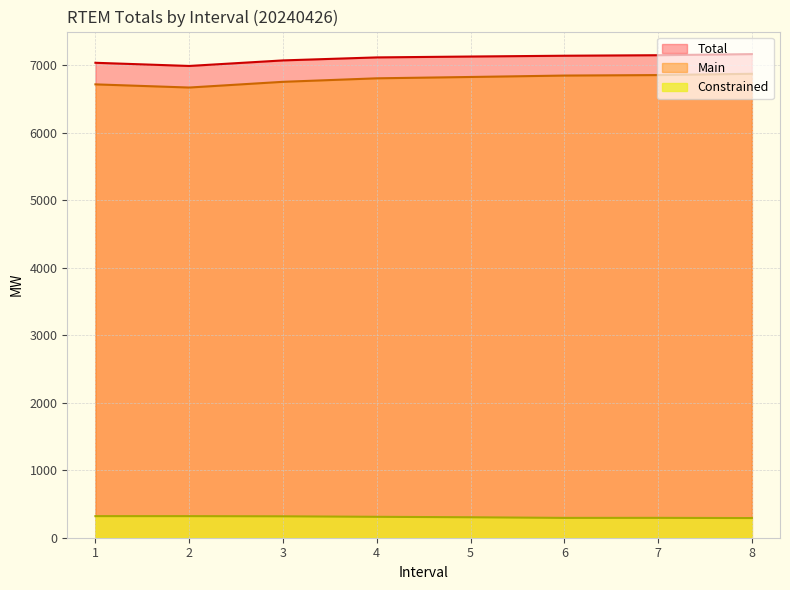

At how many categories does at least one series exceed 4828?

8